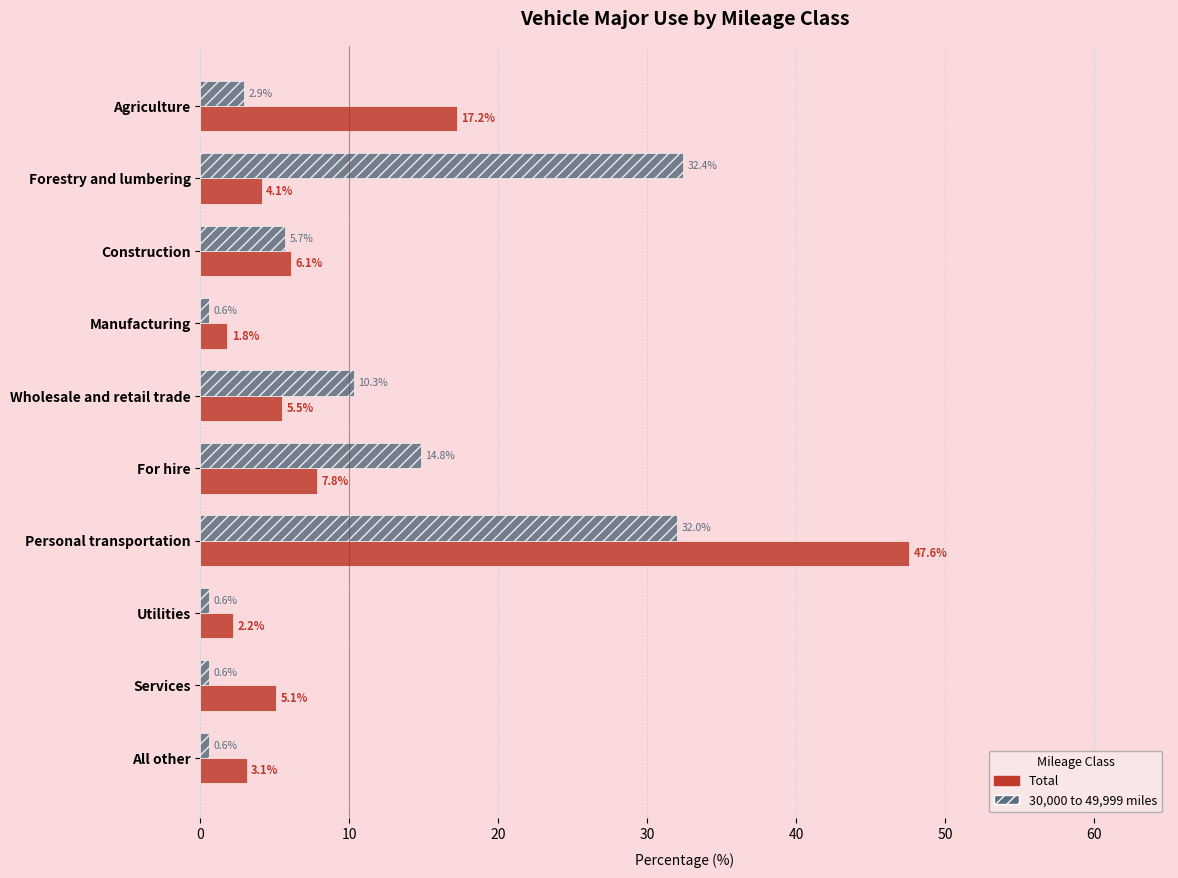

Is the value of 30,000 to 49,999 miles at Personal transportation greater than the value of Total at All other?

Yes